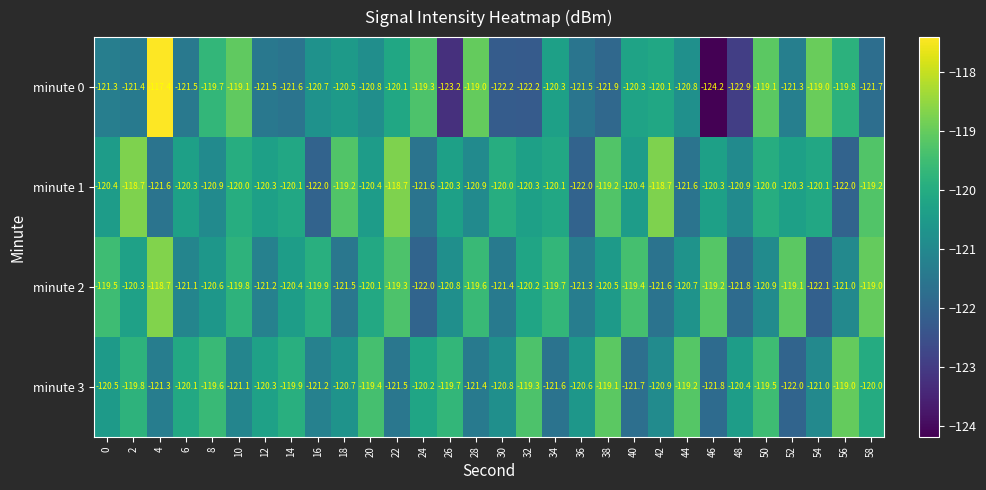

What is the smallest value displayed?

-124.2